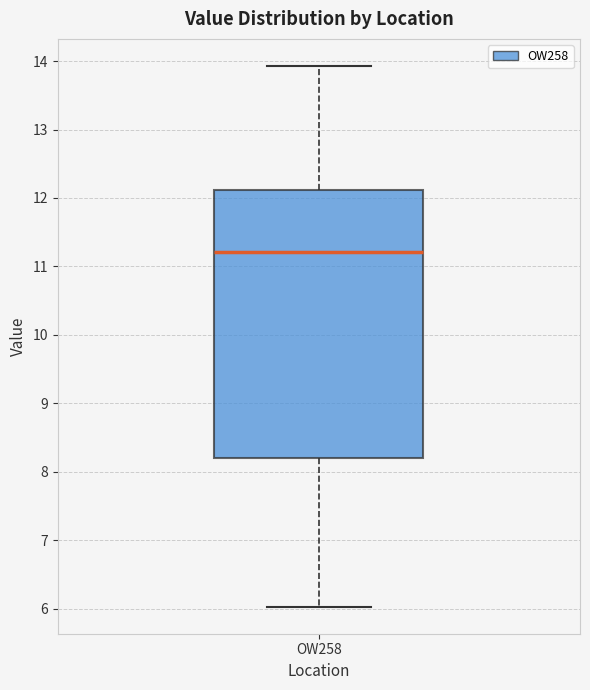

Read this box plot against the y-axis: the position of the median line, the range covered by the box, and the ends of both whiskers. The values are not printed on the chart, so give them approximately, as read against the axis.

median 11.2, box 8.2 to 12.1, whiskers 6.0 to 13.9